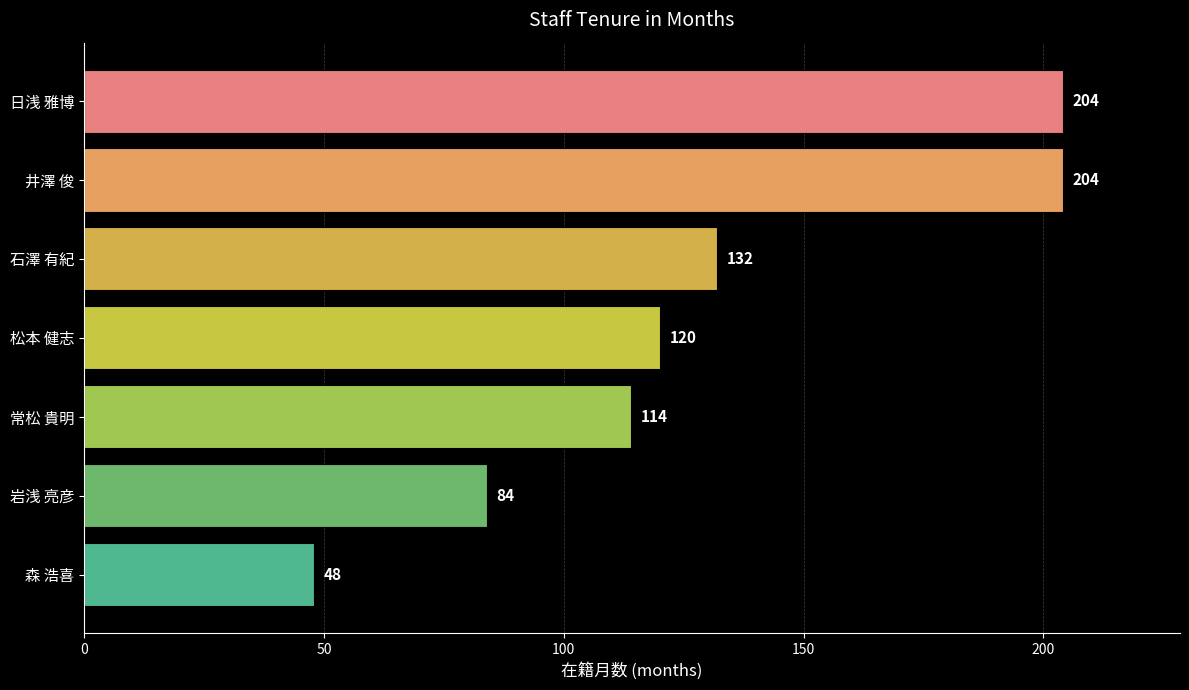

Reading top to bottom, transcribe all the data shown in this chart.

日浅 雅博=204	井澤 俊=204	石澤 有紀=132	松本 健志=120	常松 貴明=114	岩浅 亮彦=84	森 浩喜=48